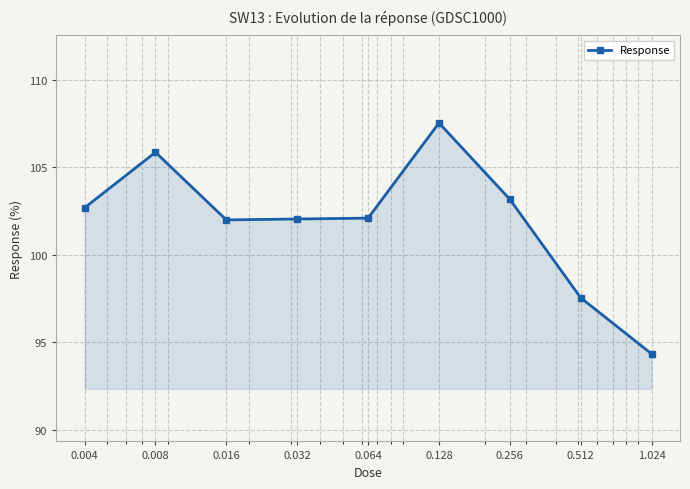

What is the value of the 7th point from the left?

103.2